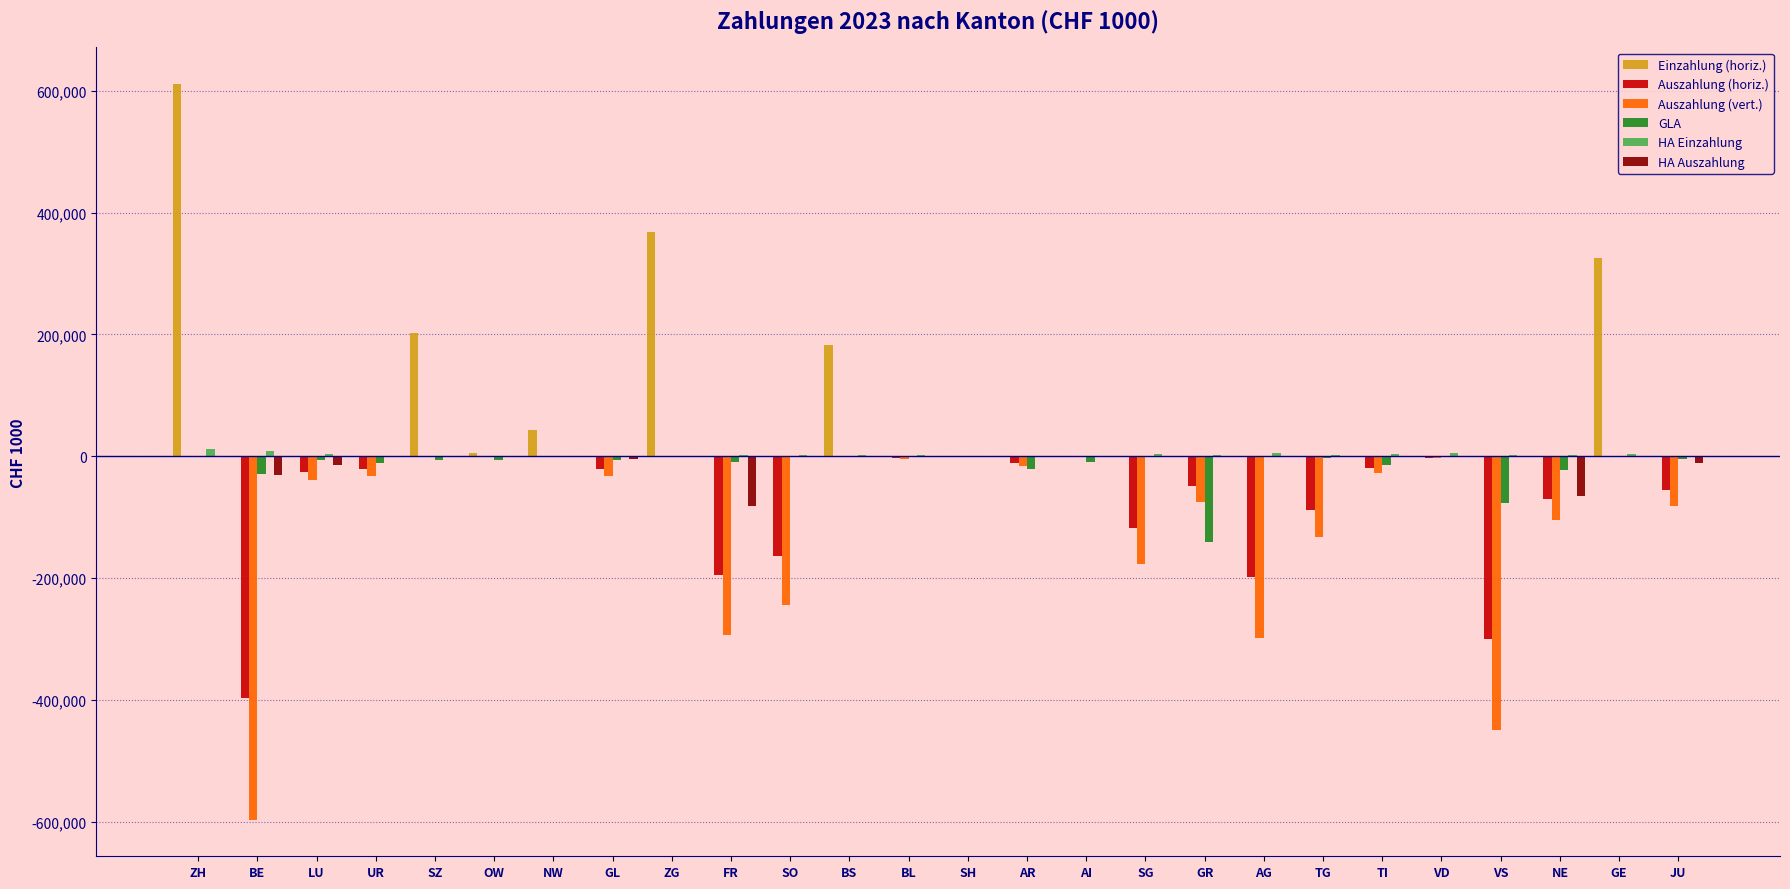

At which category is the sum across all series the highest?

ZH